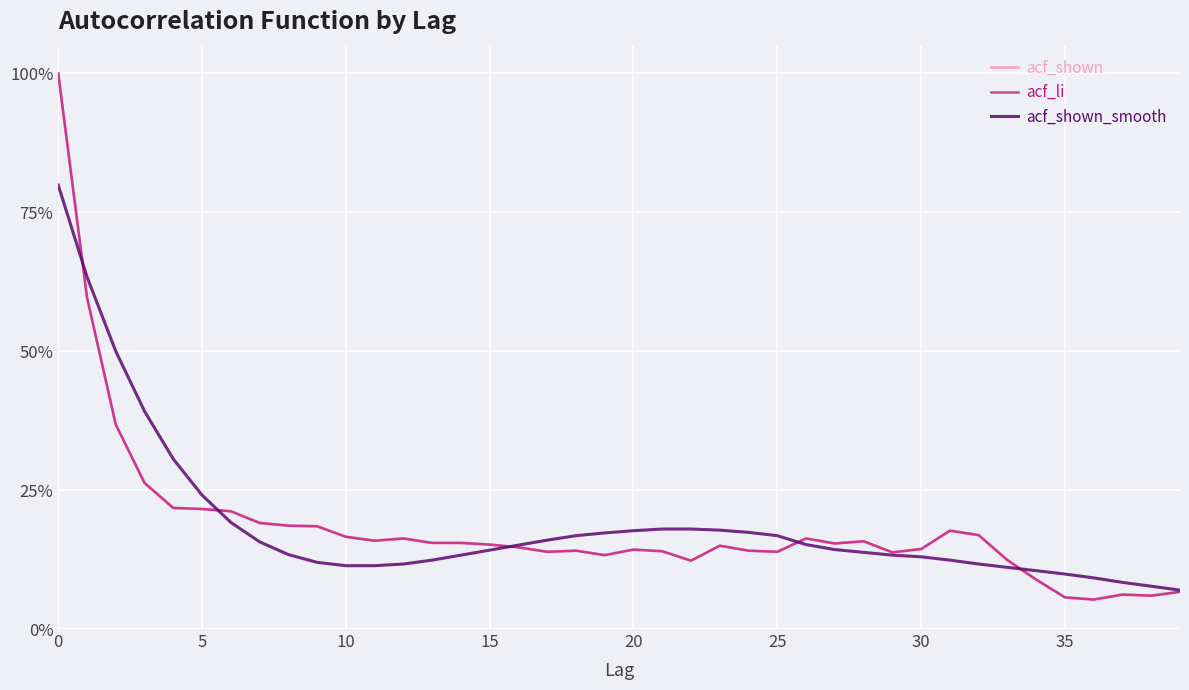

True or false: acf_shown_smooth and acf_shown intersect in this chart.

True